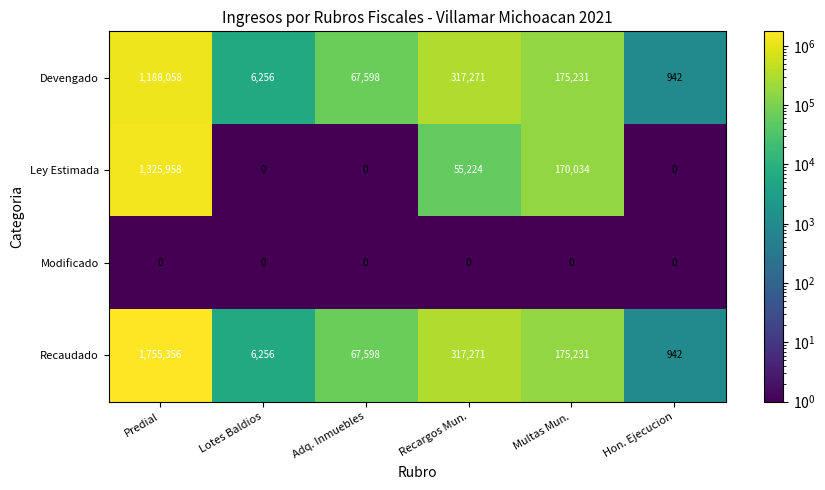

What is the sum of all Devengado values?

1755356